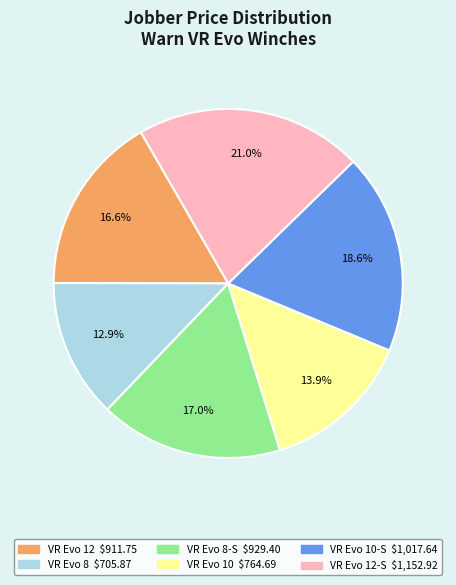

Is there any slice that represents more than half of the pie?

No